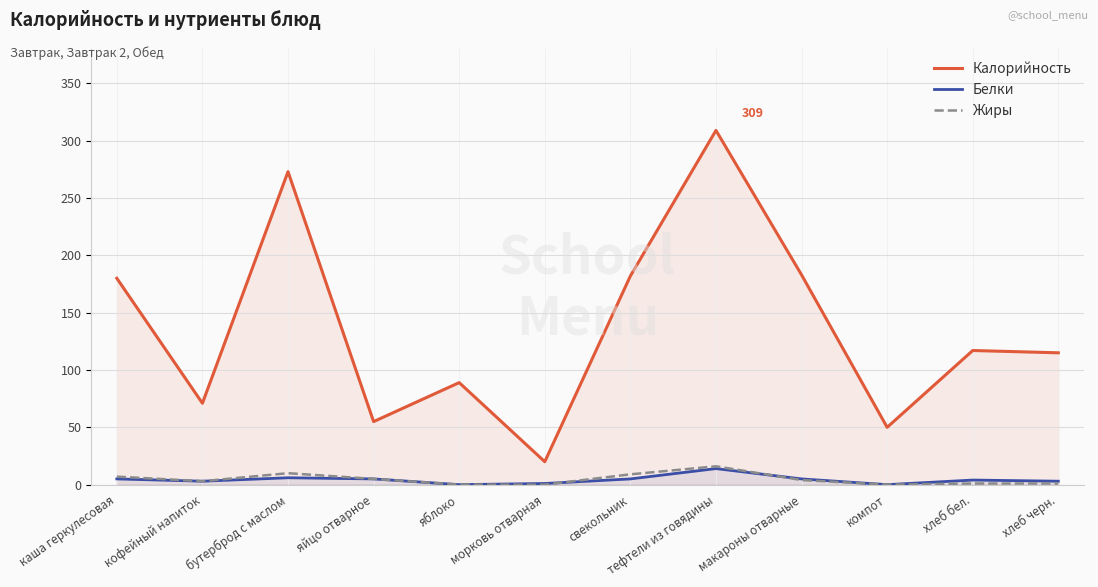

What is the difference between the second highest and second lowest values in the Калорийность series?

223